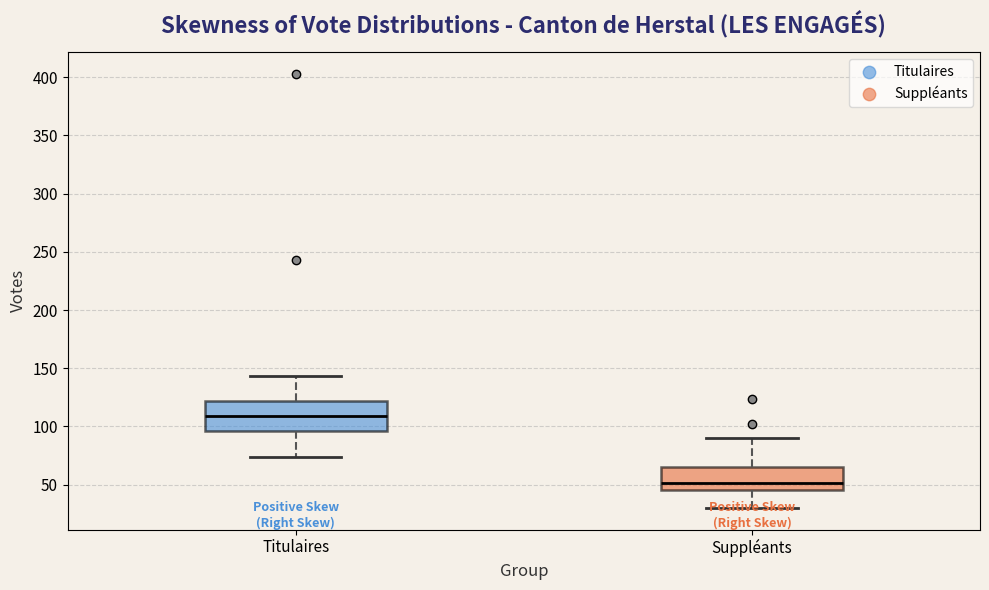

Reading left to right, read every box against the y-axis: the position of its median line, the range the box covers, and the ends of its whiskers. The values are not printed on the chart, so give them approximately, as read against the axis.

Titulaires: median 110, box 95 to 120, whiskers 75 to 145
Suppléants: median 50, box 45 to 65, whiskers 30 to 90